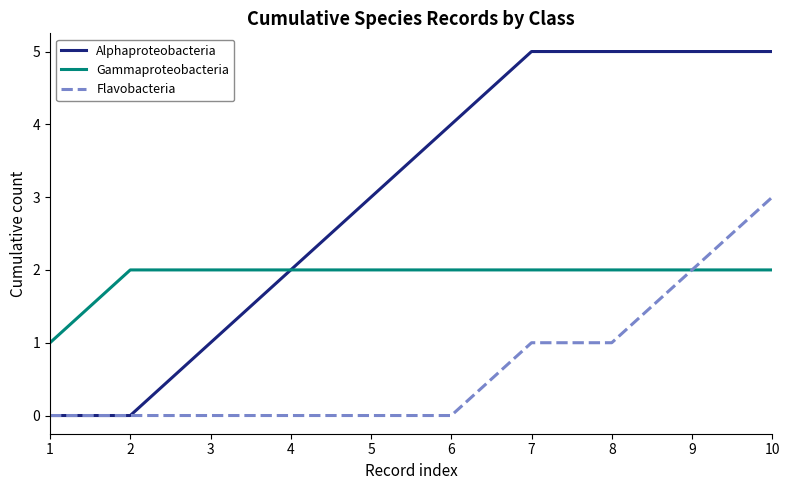

Reading left to right, what are all the values shown in this chart?

Alphaproteobacteria: 1=0	2=0	3=1	4=2	5=3	6=4	7=5	8=5	9=5	10=5
Gammaproteobacteria: 1=1	2=2	3=2	4=2	5=2	6=2	7=2	8=2	9=2	10=2
Flavobacteria: 1=0	2=0	3=0	4=0	5=0	6=0	7=1	8=1	9=2	10=3